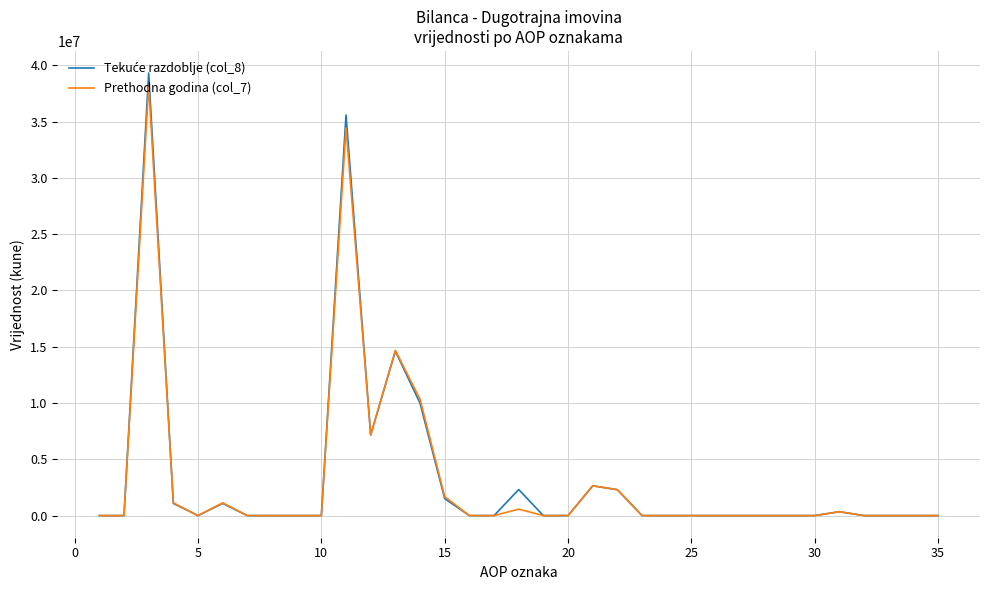

What is the maximum value shown in the chart?

39306478